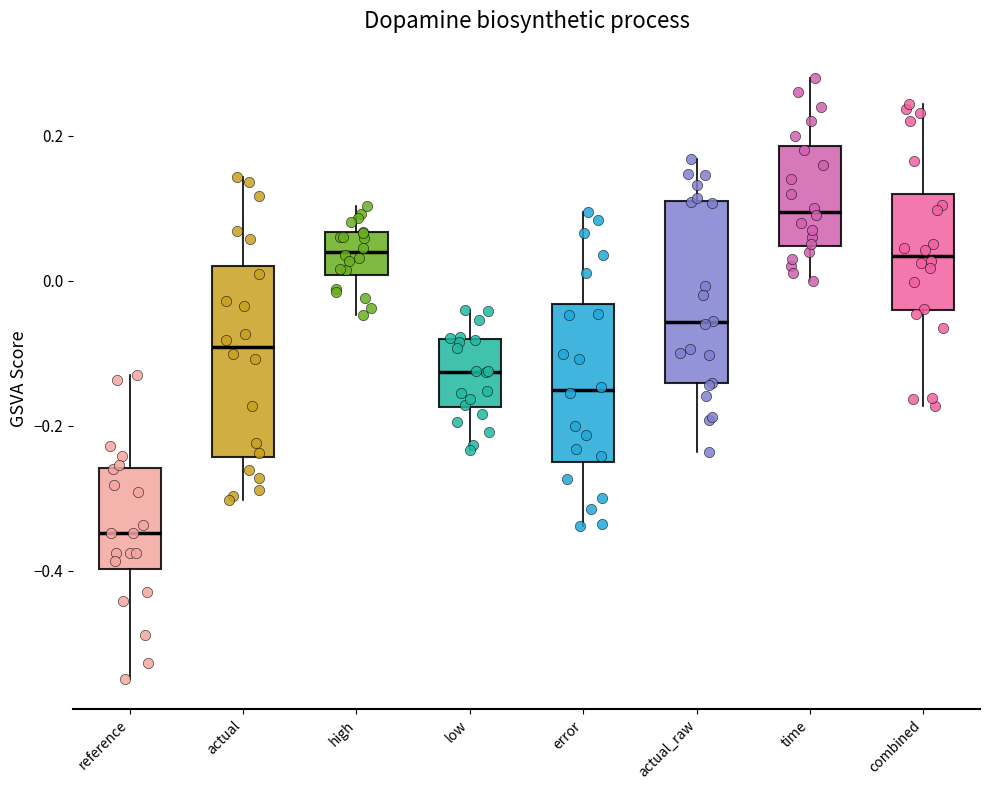

Which box has the highest median line?

time